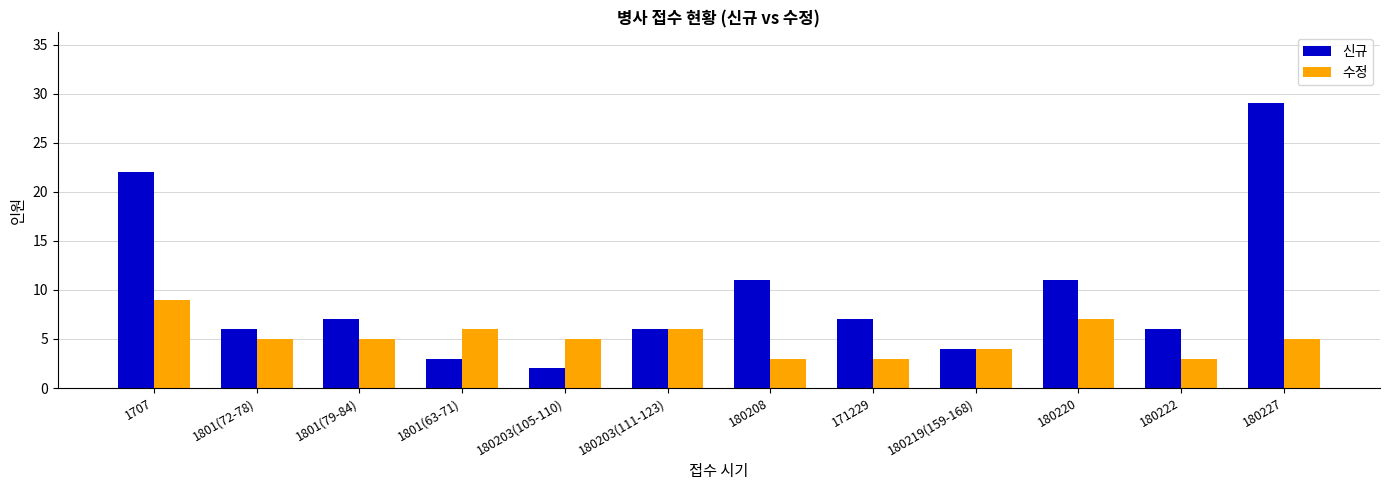

What is the smallest value displayed?

2